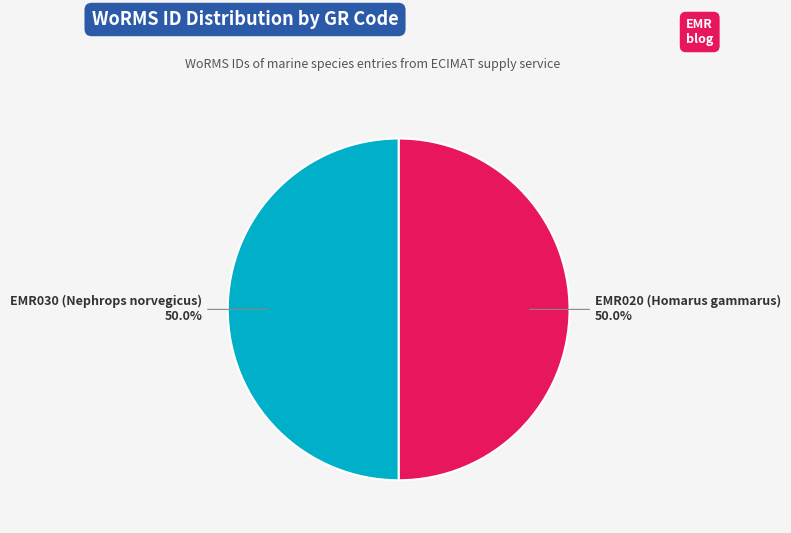

The EMR020 (Homarus gammarus) slice represents 45% of the pie. True or false?

False